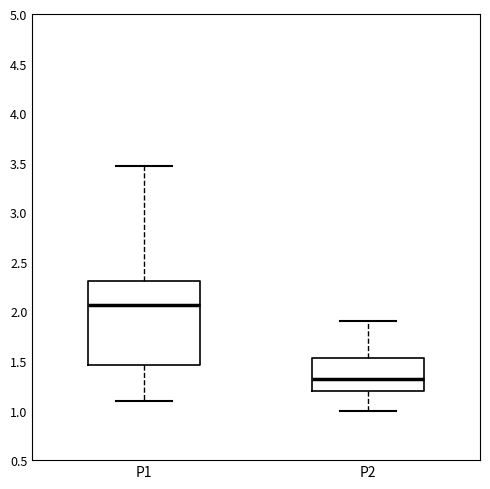

Which box is the tallest, from its lower edge to its upper edge?

P1